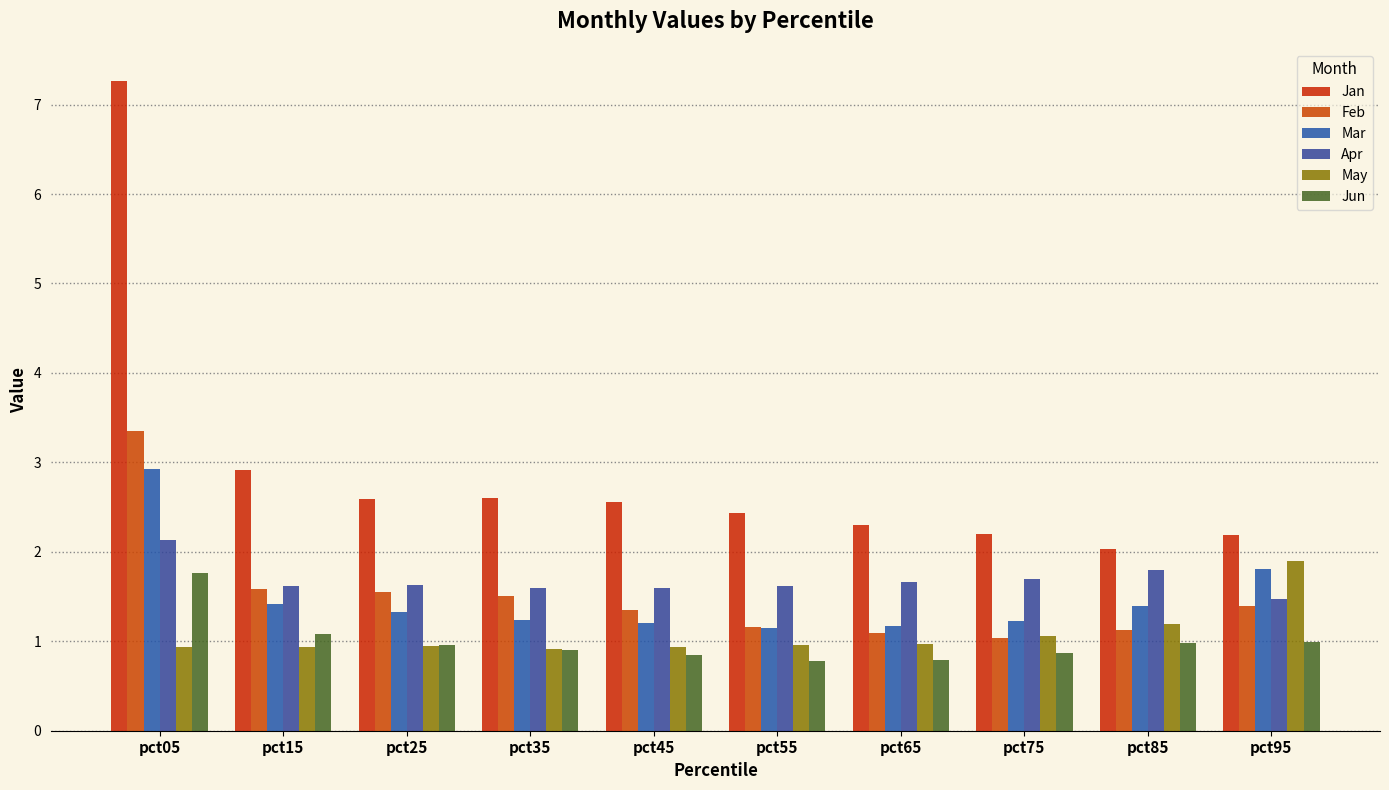

What is the approximate value of May at pct55?

1.0